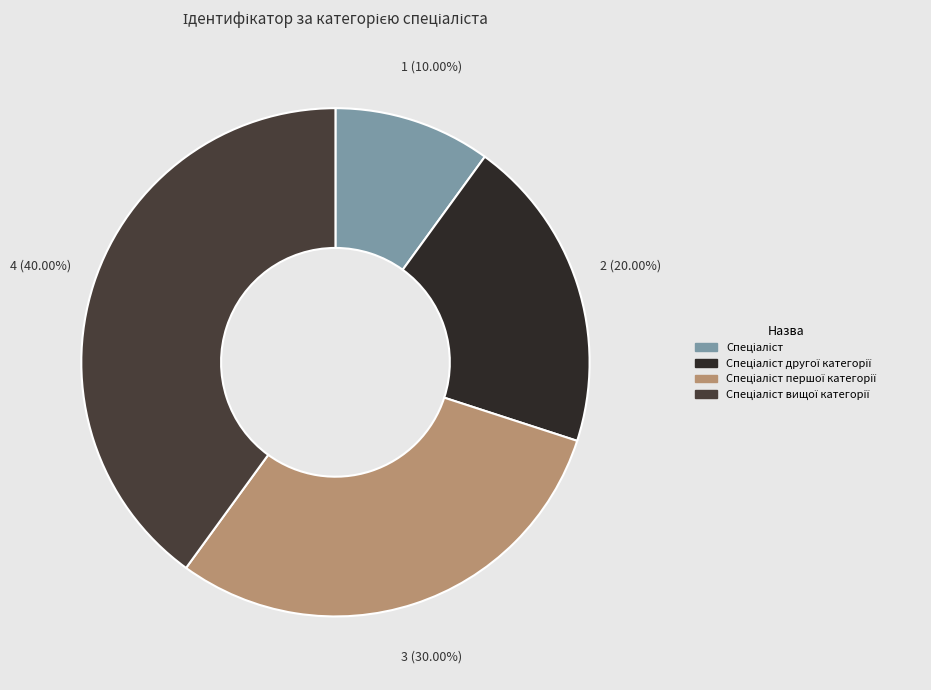

Count the number of slices in the pie.

4